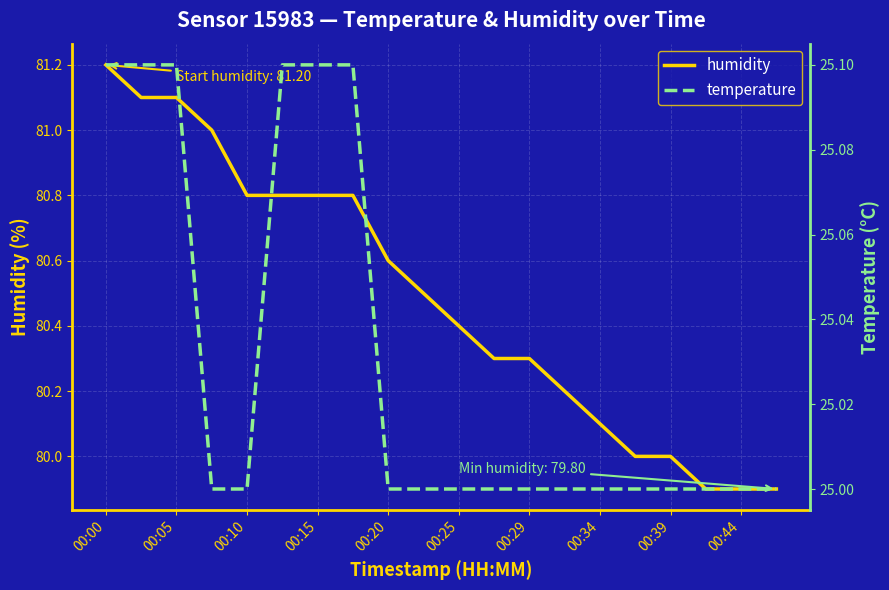

True or false: humidity and temperature intersect in this chart.

False